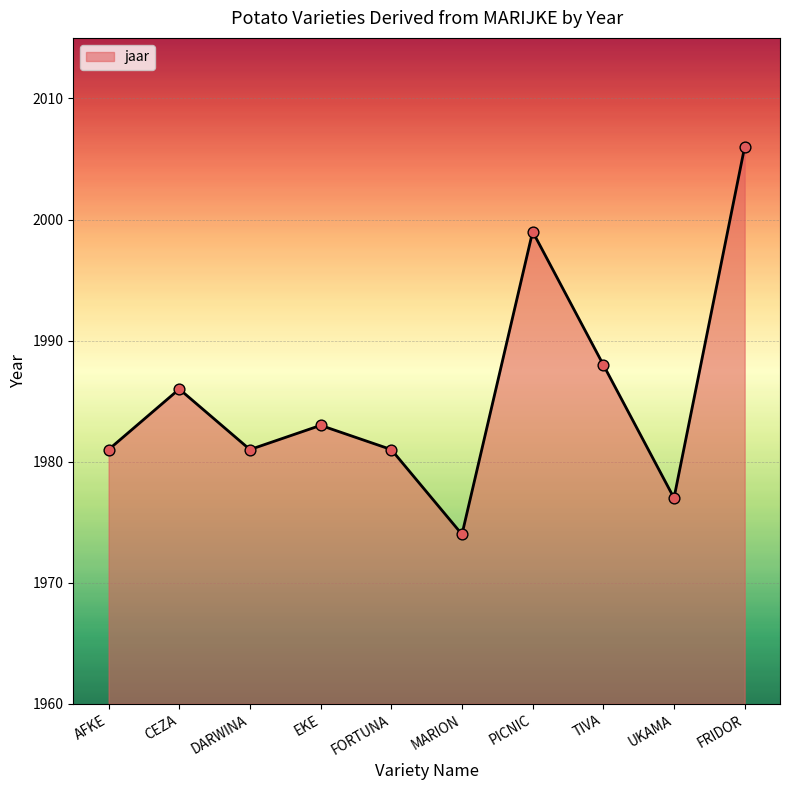

Which has a higher value, MARION or TIVA?

TIVA